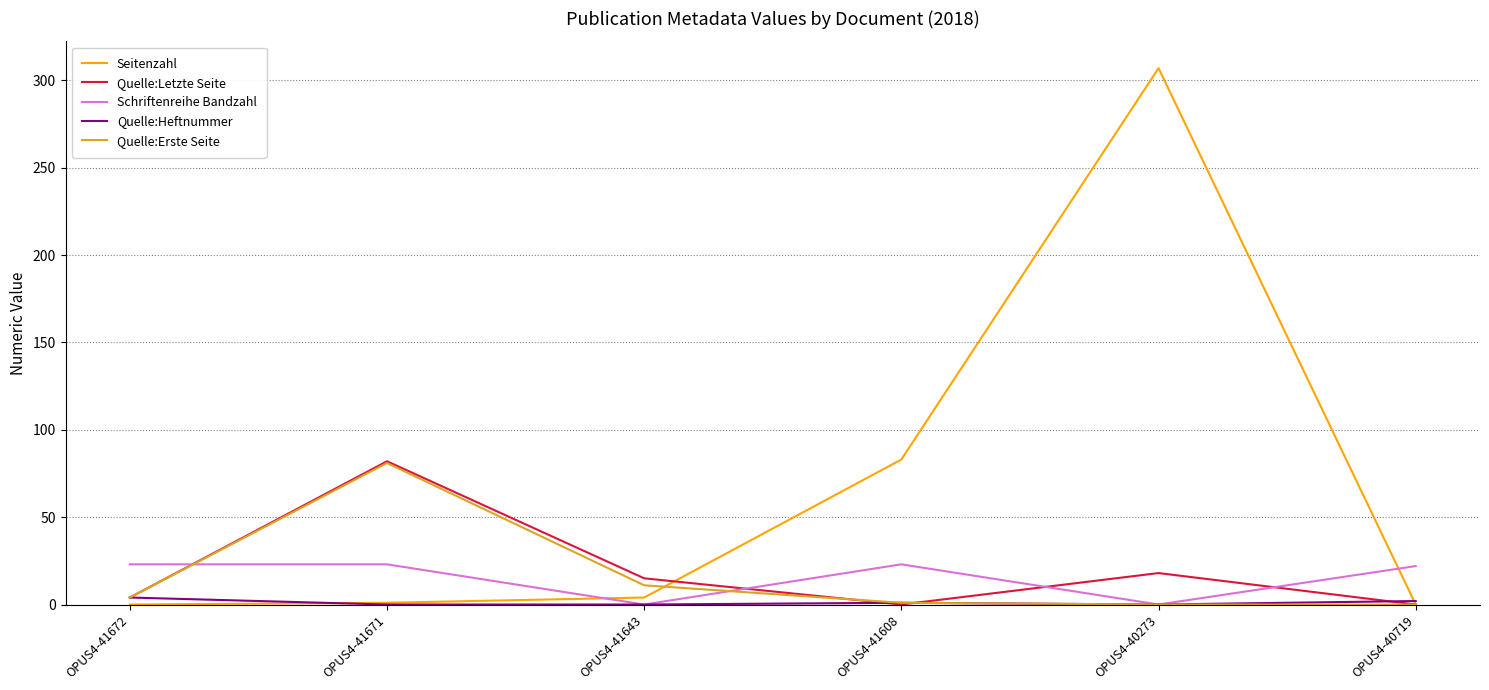

In Quelle:Erste Seite, how many points are higher than both neighbors (excluding endpoints)?

1